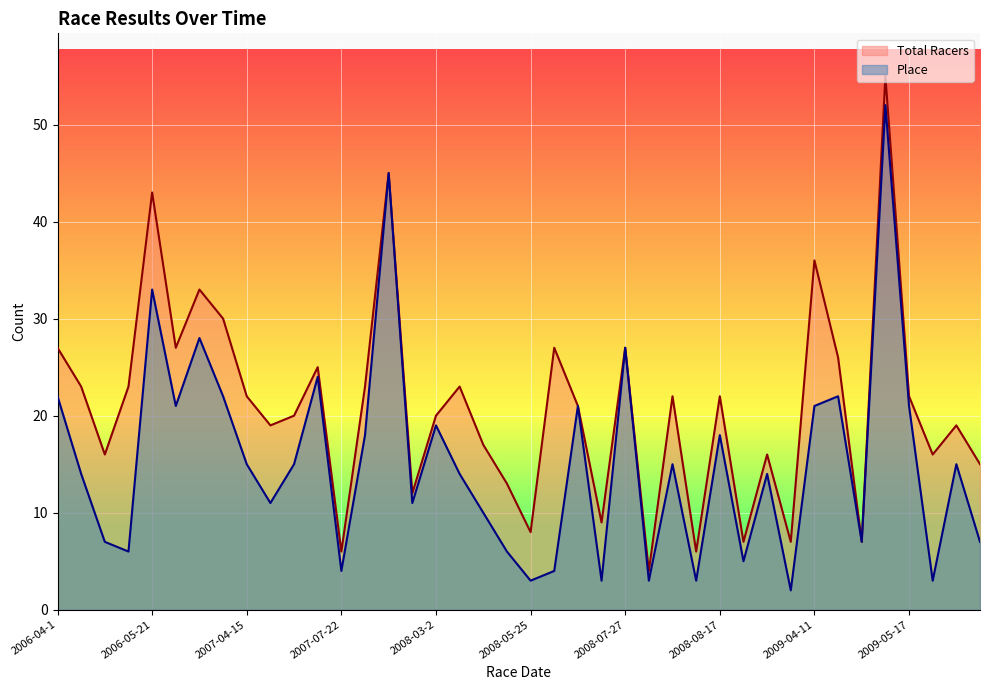

Where is Place nearest to the value 27?

2008-07-27